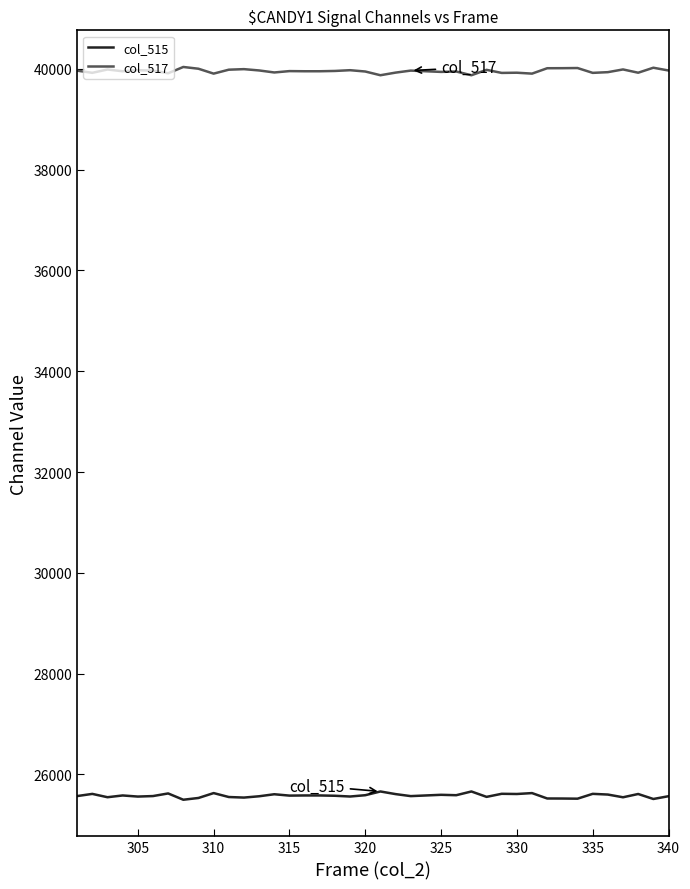

What is the sum of all col_515 values?

1023096